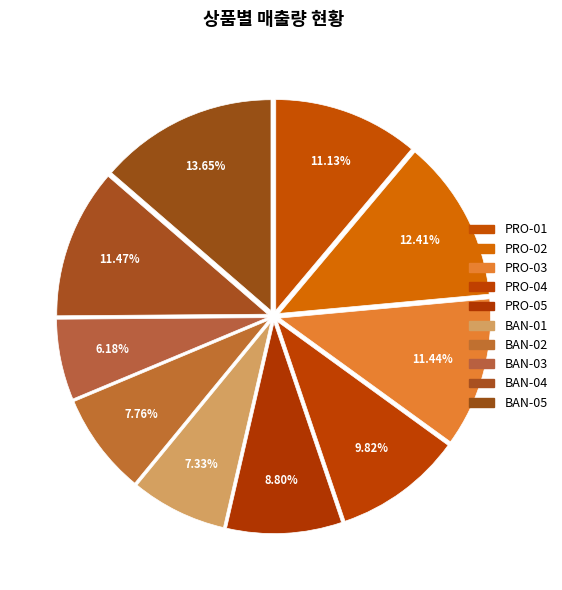

Is there a majority slice in this chart?

No